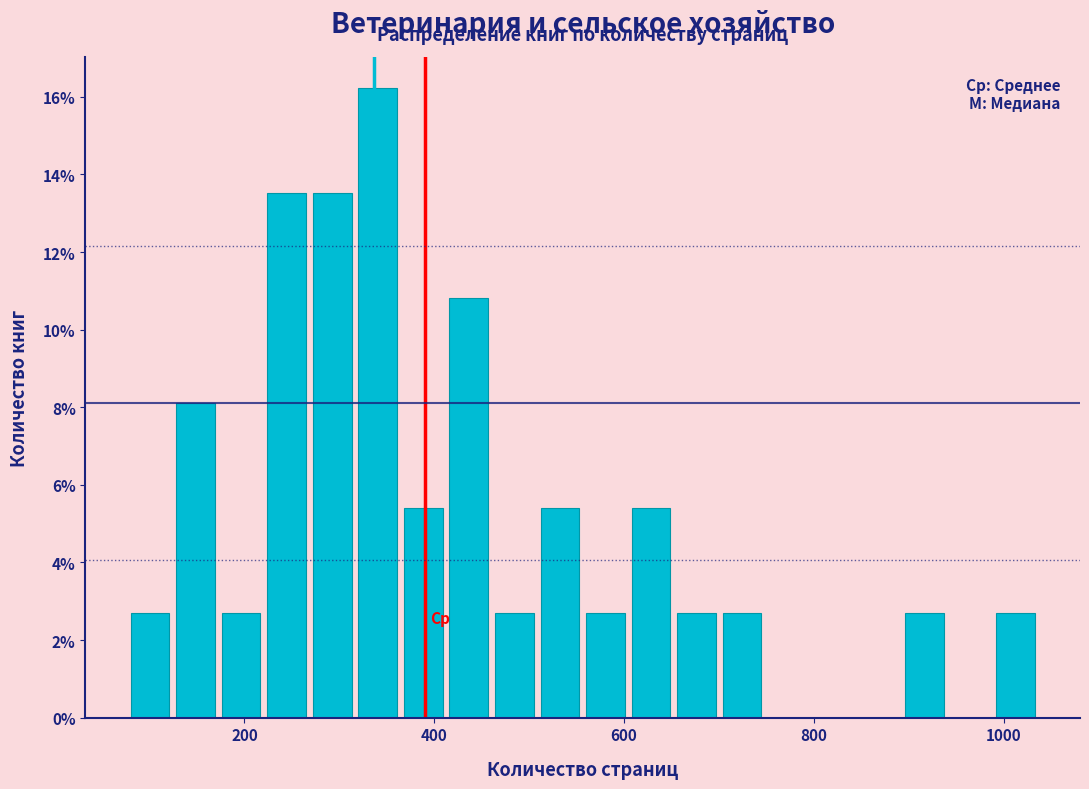

Around what value on the x-axis is the tallest bar? Give the approximate position of its centre, as read against the axis.

340